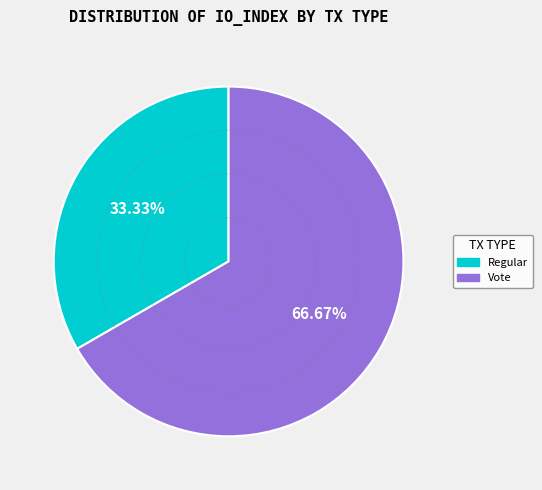

How many segments does this pie chart have?

2